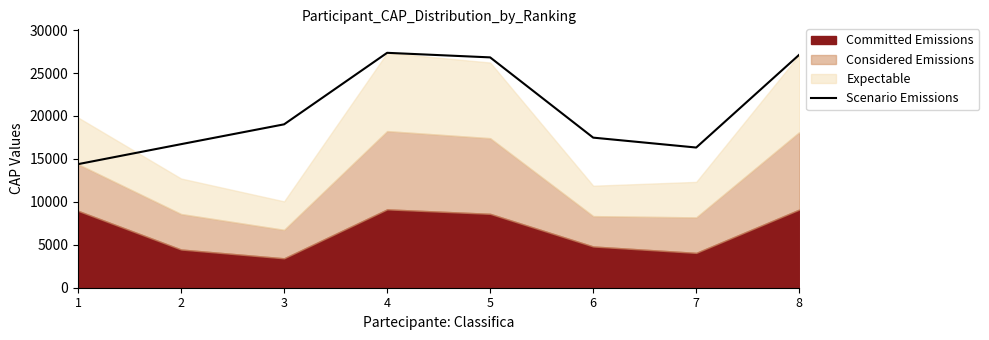

Between 5 and 6, which is larger?

5